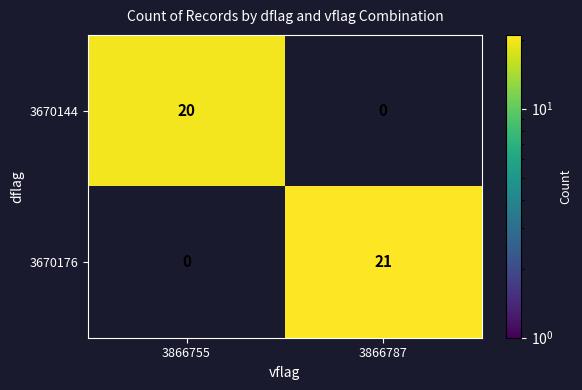

What is the sum of all 3670144 values?

20